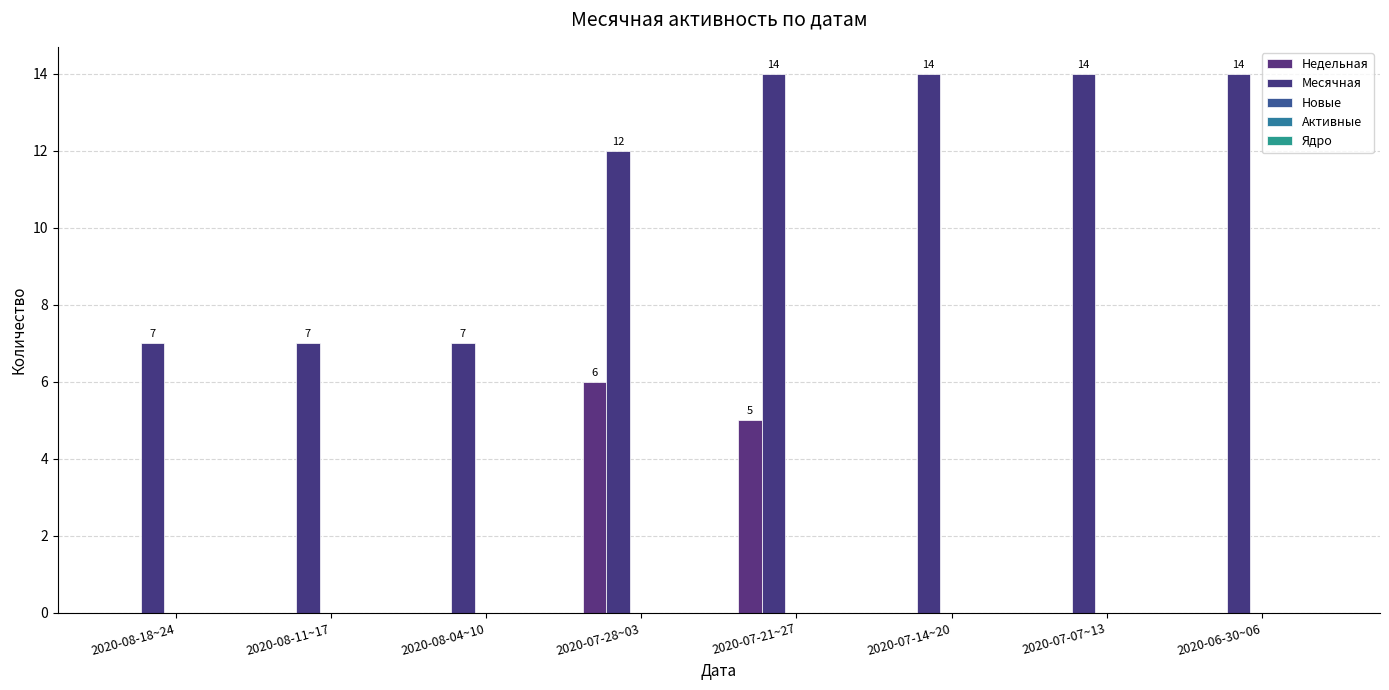

At 2020-08-18~24, list the series in order from smallest to largest.

Недельная, Новые, Активные, Ядро, Месячная